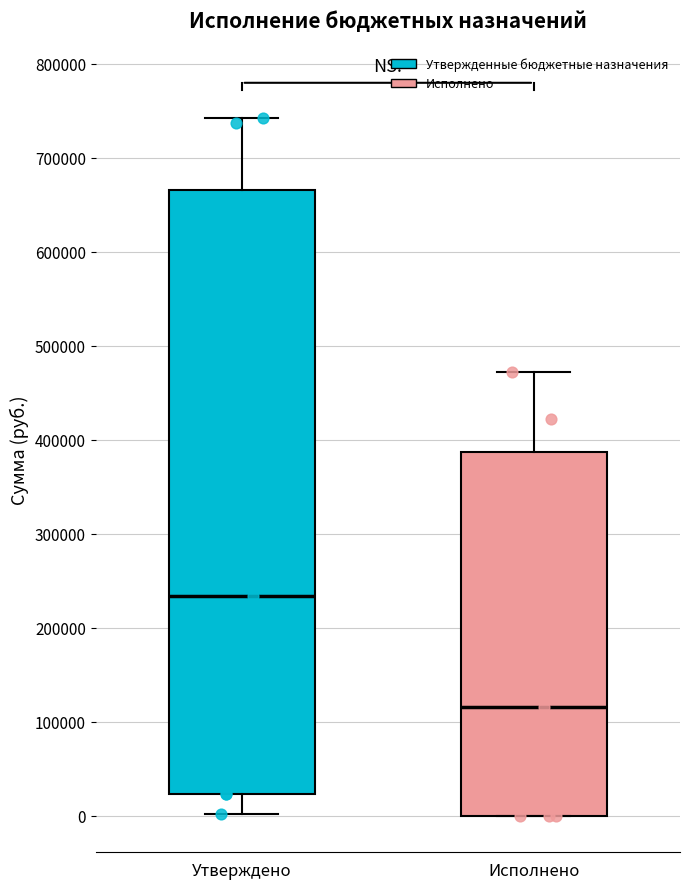

Which box has the highest median line?

Утверждено